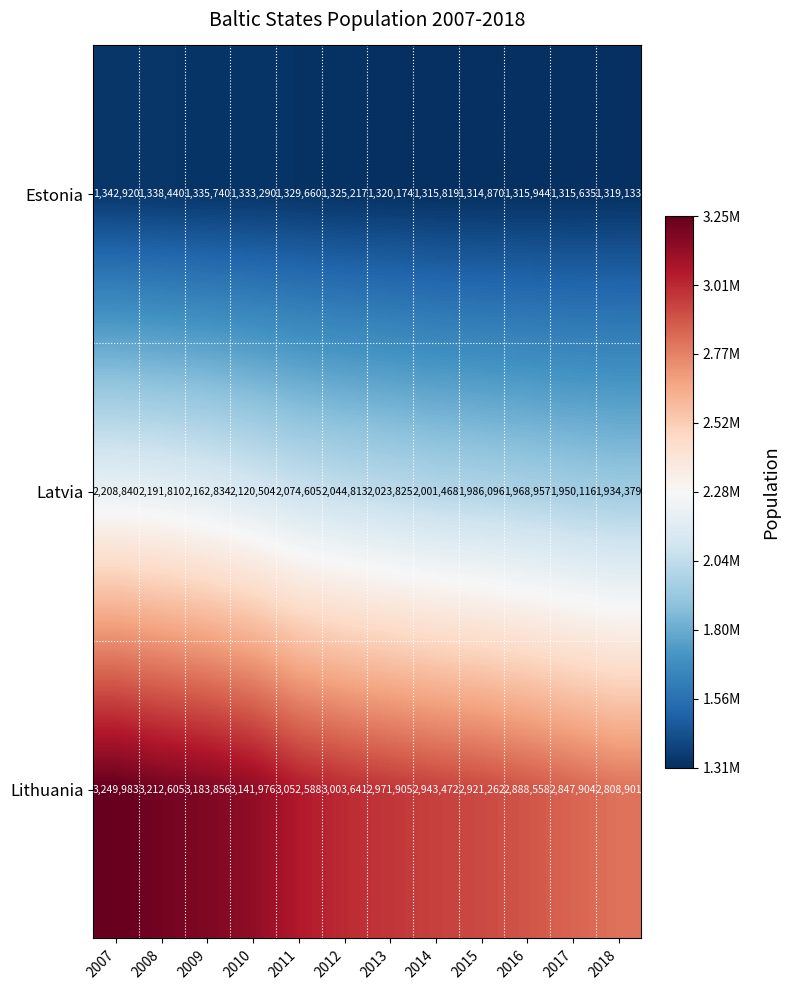

Between 2007 and 2016, which series saw the biggest shift?

Lithuania